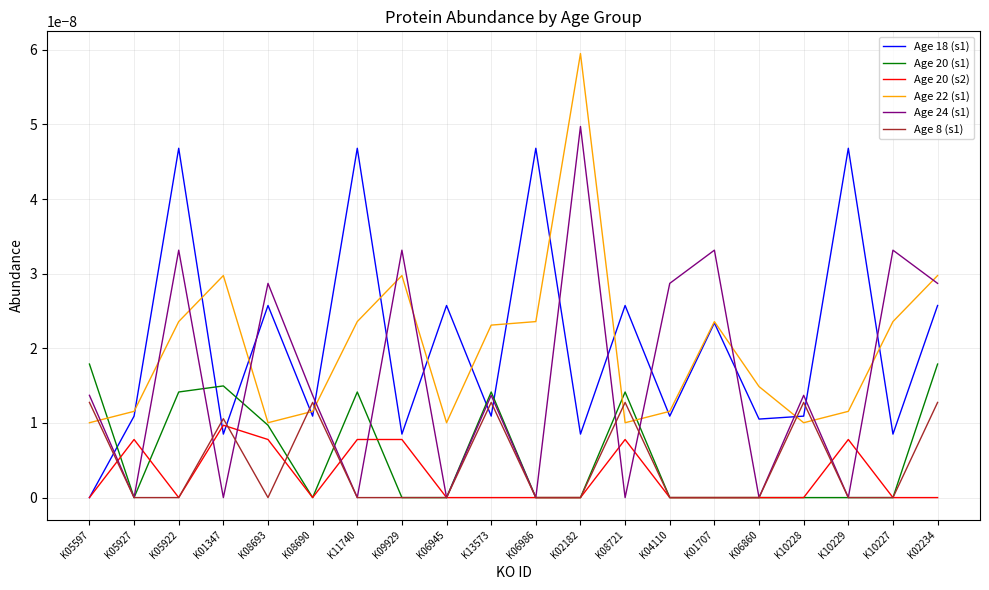

Does the chart have visible grid lines?

Yes